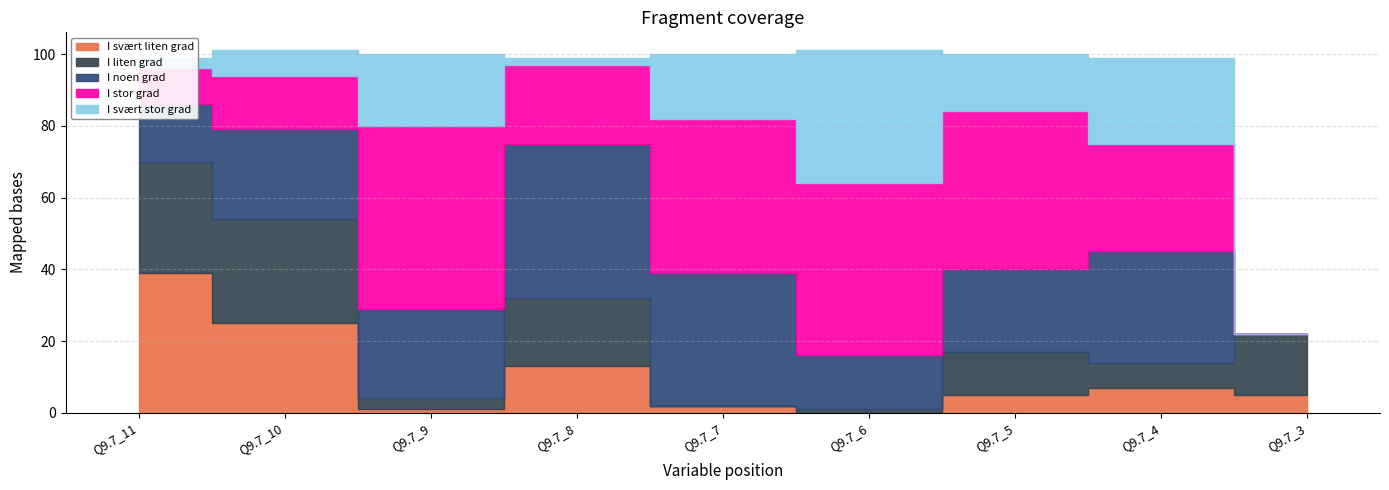

How many values in I svært stor grad are above zero?

8